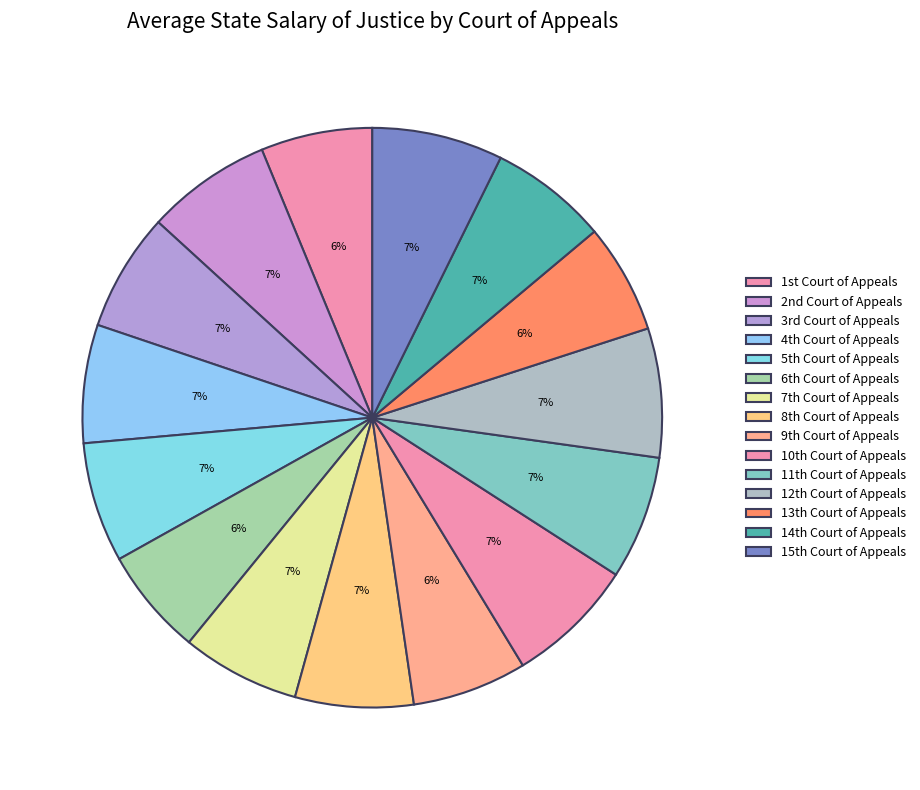

Which category has the biggest portion of the pie?

15th Court of Appeals